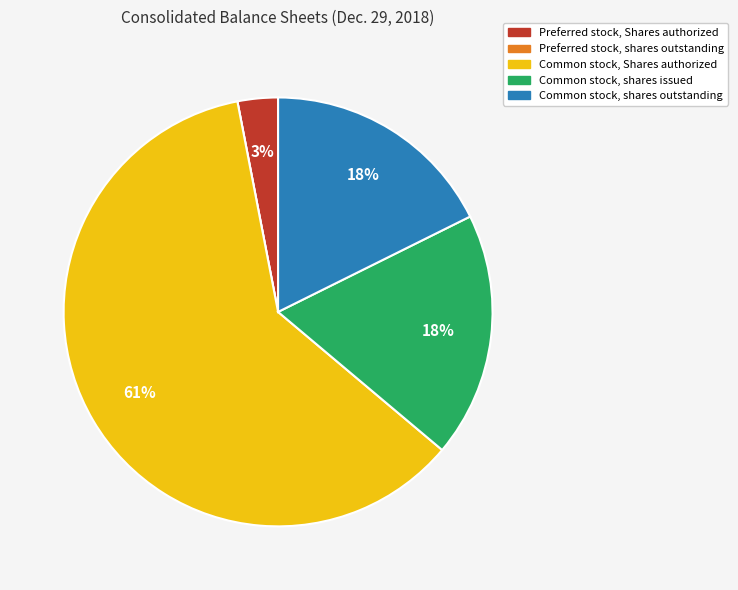

What is the largest slice in the pie chart?

Common stock, Shares authorized